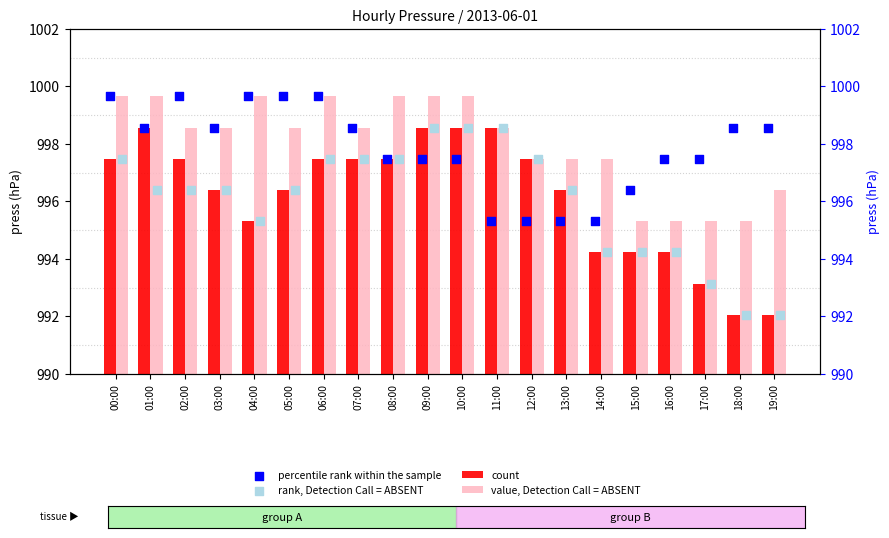

Which series contains the highest Y value?

value, Detection Call = ABSENT